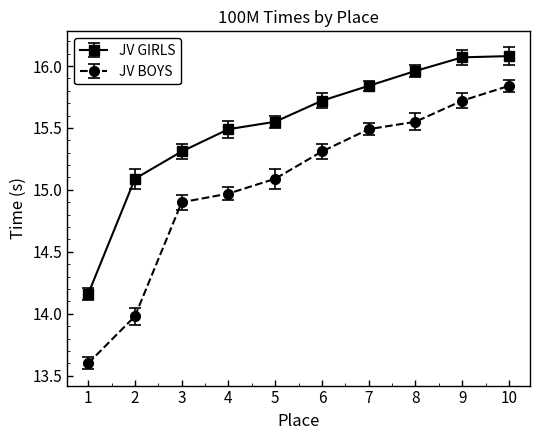

Does the chart display data point markers on the line(s)?

Yes